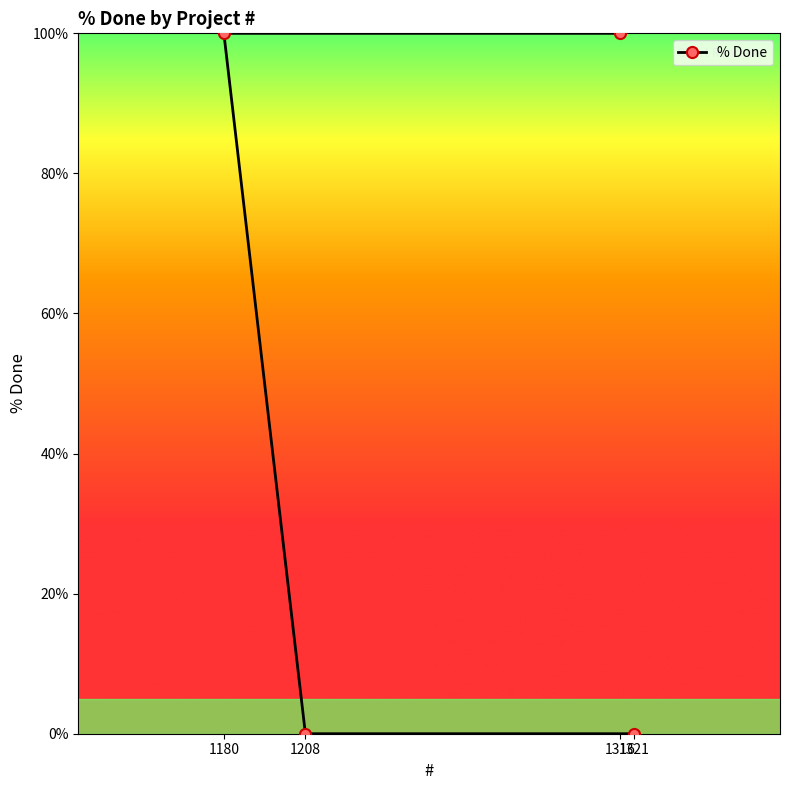

What is the maximum value shown in the chart?

100